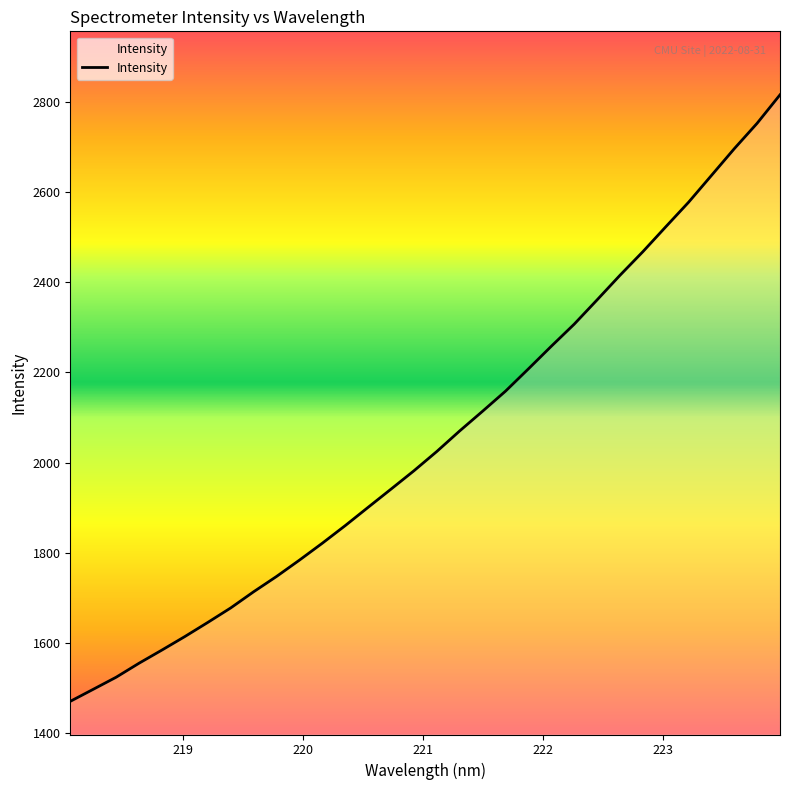

What is the maximum value shown in the chart?

2815.7